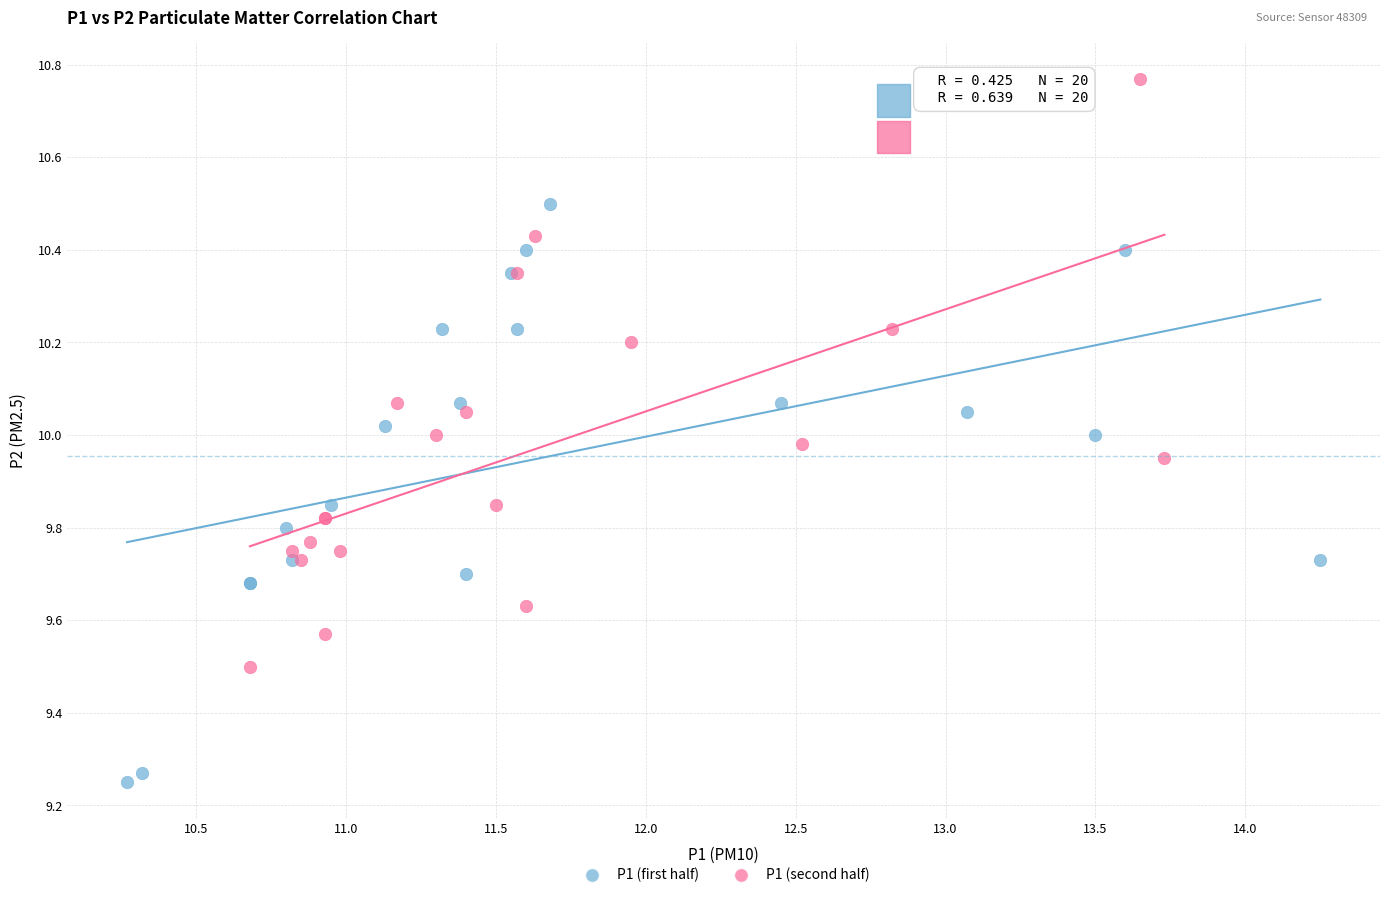

Which series reaches the minimum Y coordinate?

P1 (first half)